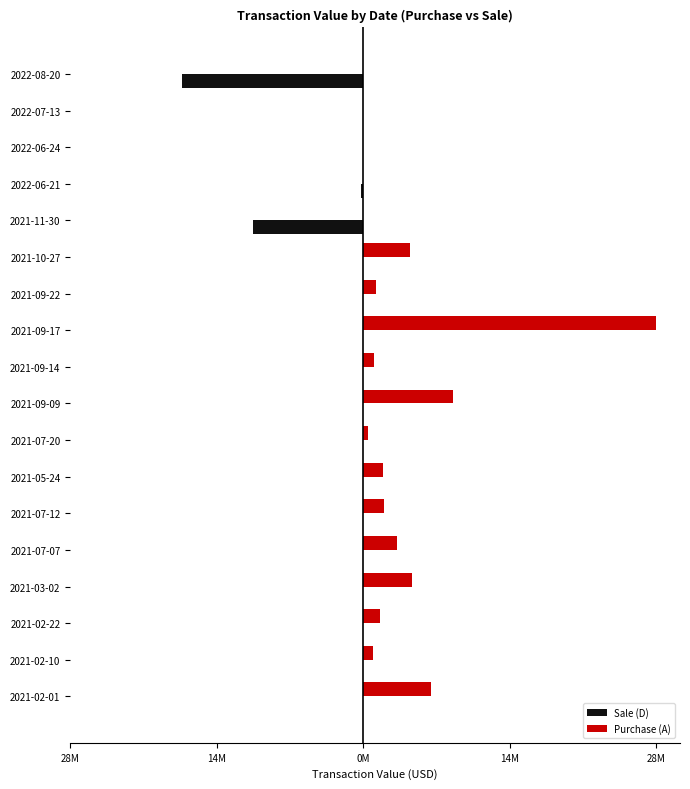

What are all the series names shown in the legend?

Sale (D), Purchase (A)